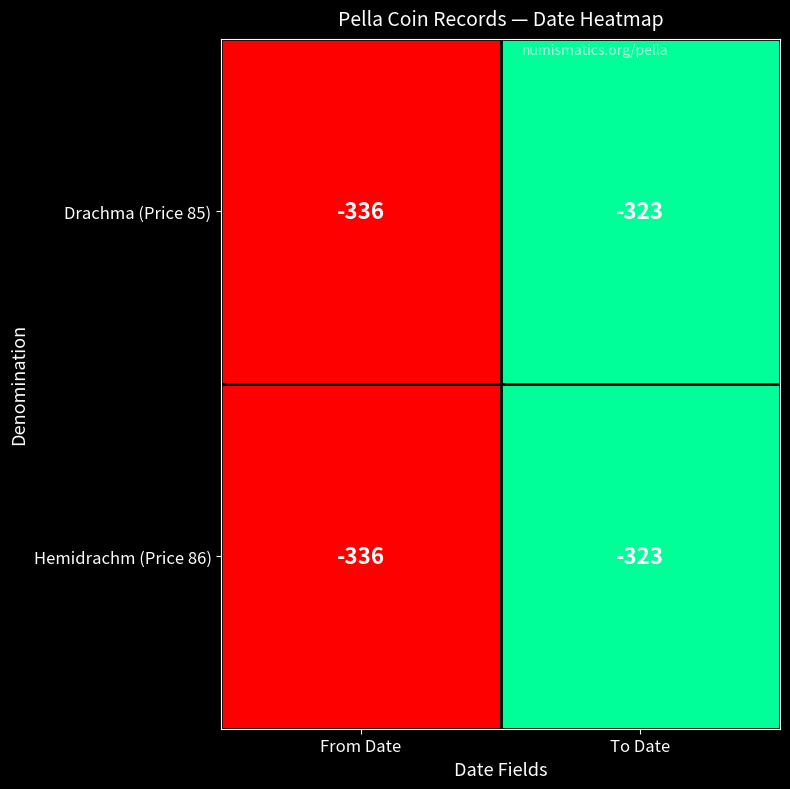

What is the total value across all series at To Date?

-646